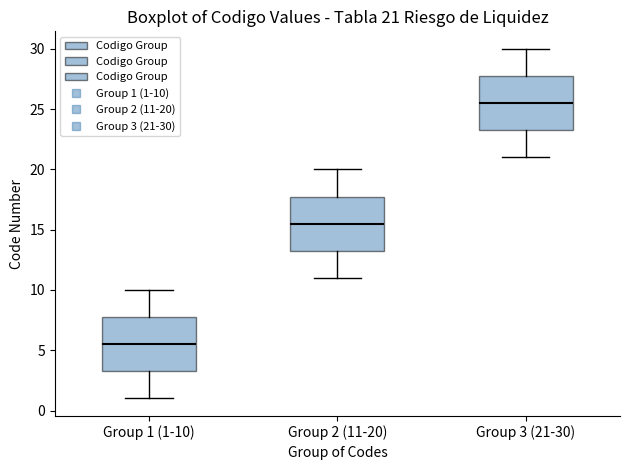

Which box has the highest median line?

Group 3 (21-30)